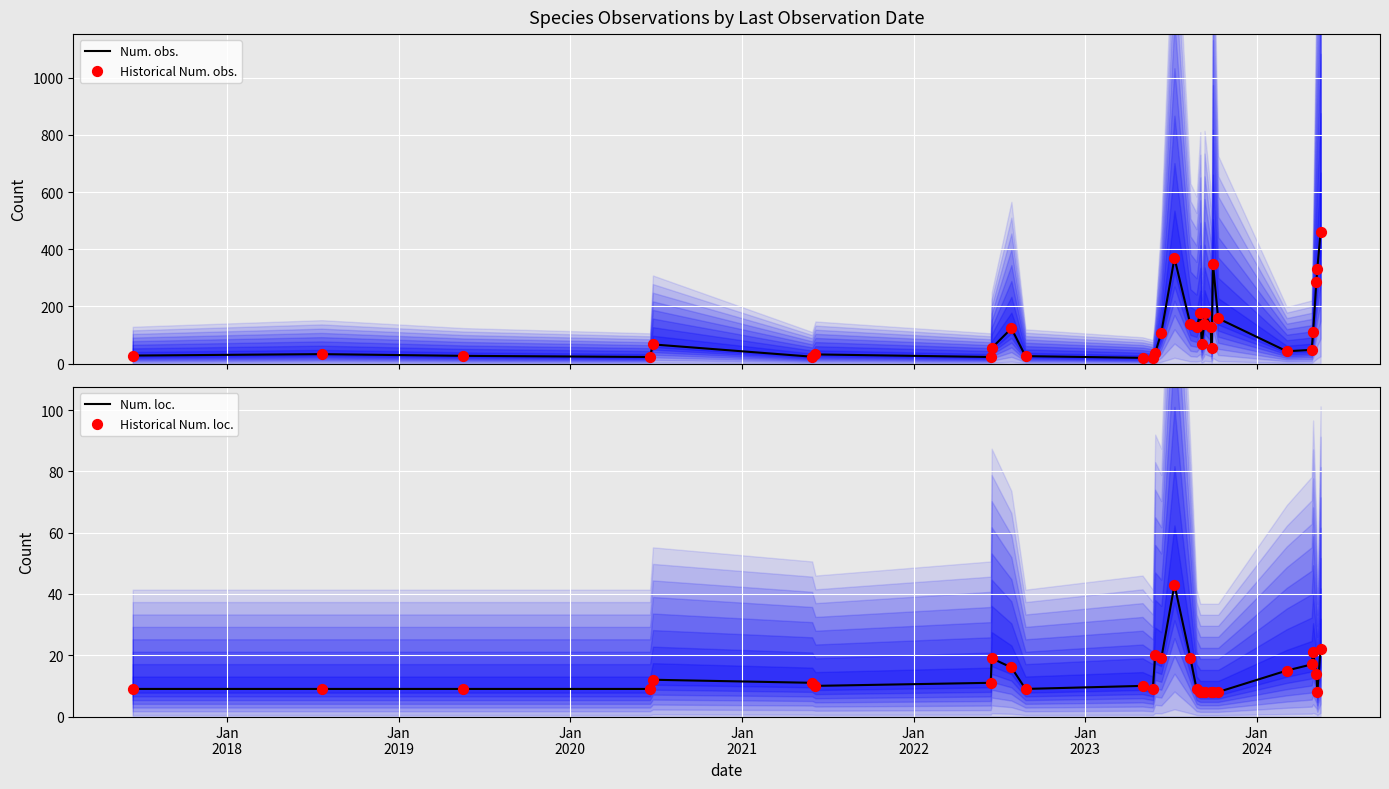

What are all the series names shown in the legend?

Num. obs., Historical Num. obs., Num. loc., Historical Num. loc.